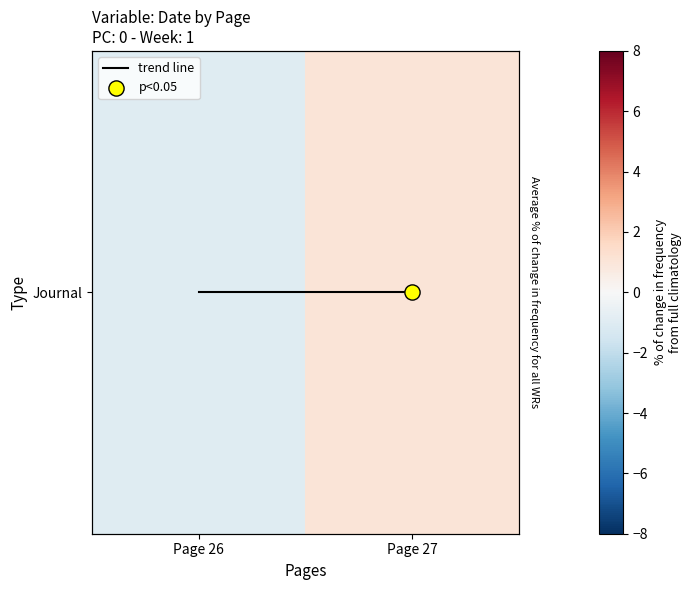

At how many categories does at least one series exceed 0?

1